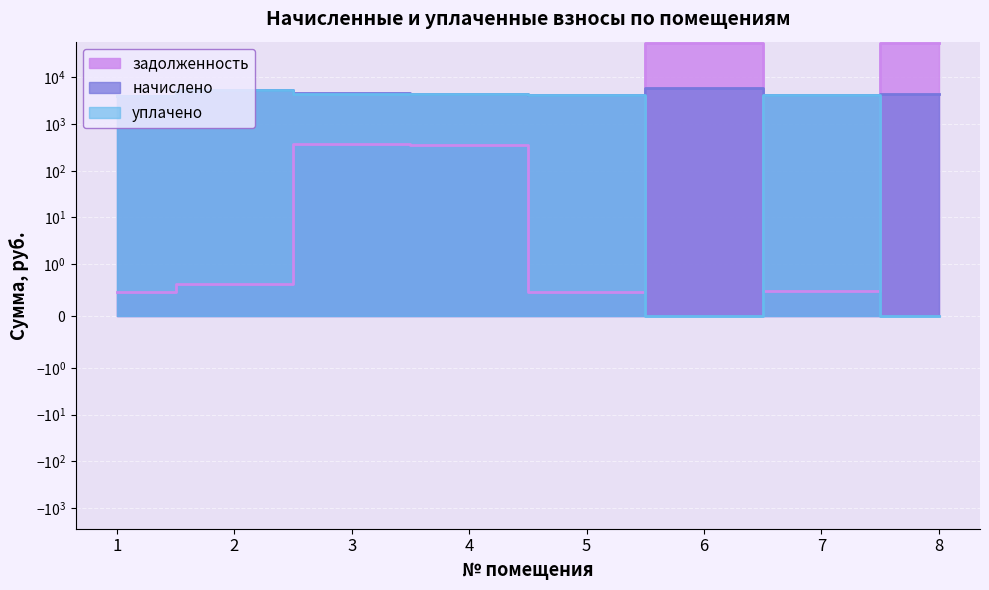

Is the value of начислено at 7 greater than the value of задолженность at 4?

Yes